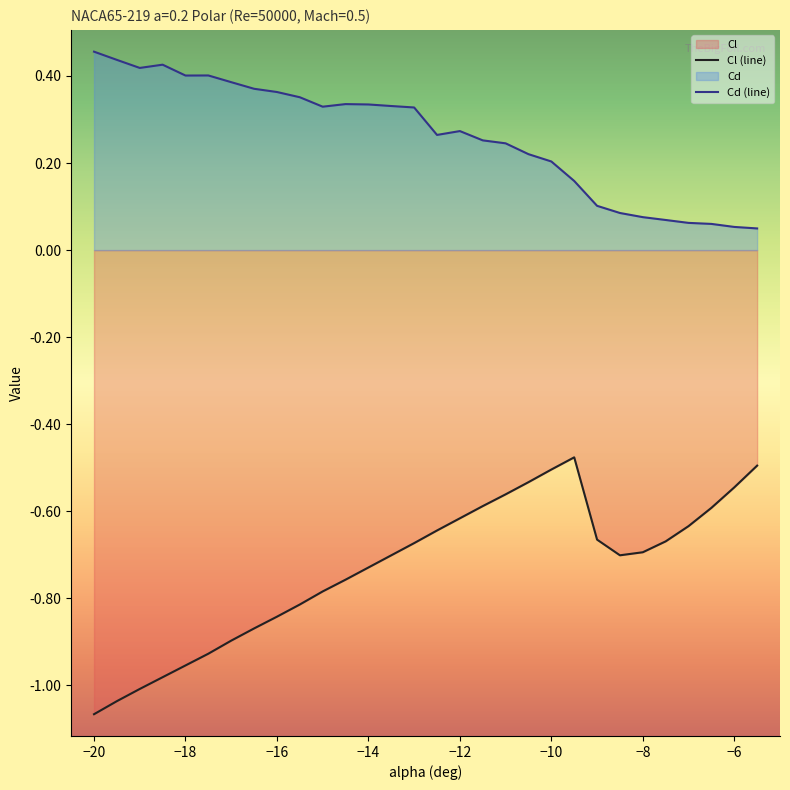

What is the difference between the second highest and minimum values in the Cl (line) series?

0.6